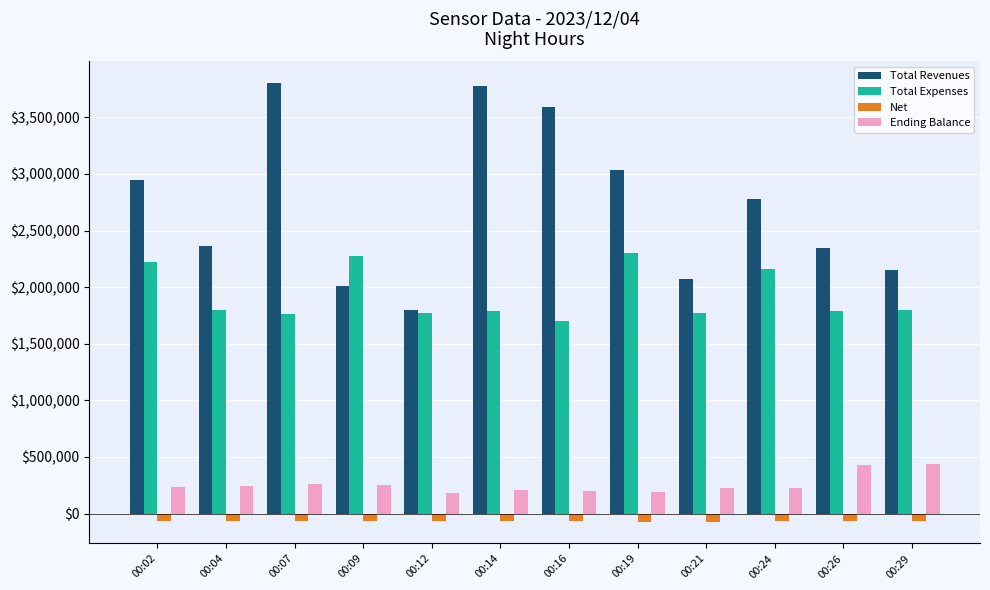

Read the Total Revenues value at 00:29.

2155844.2